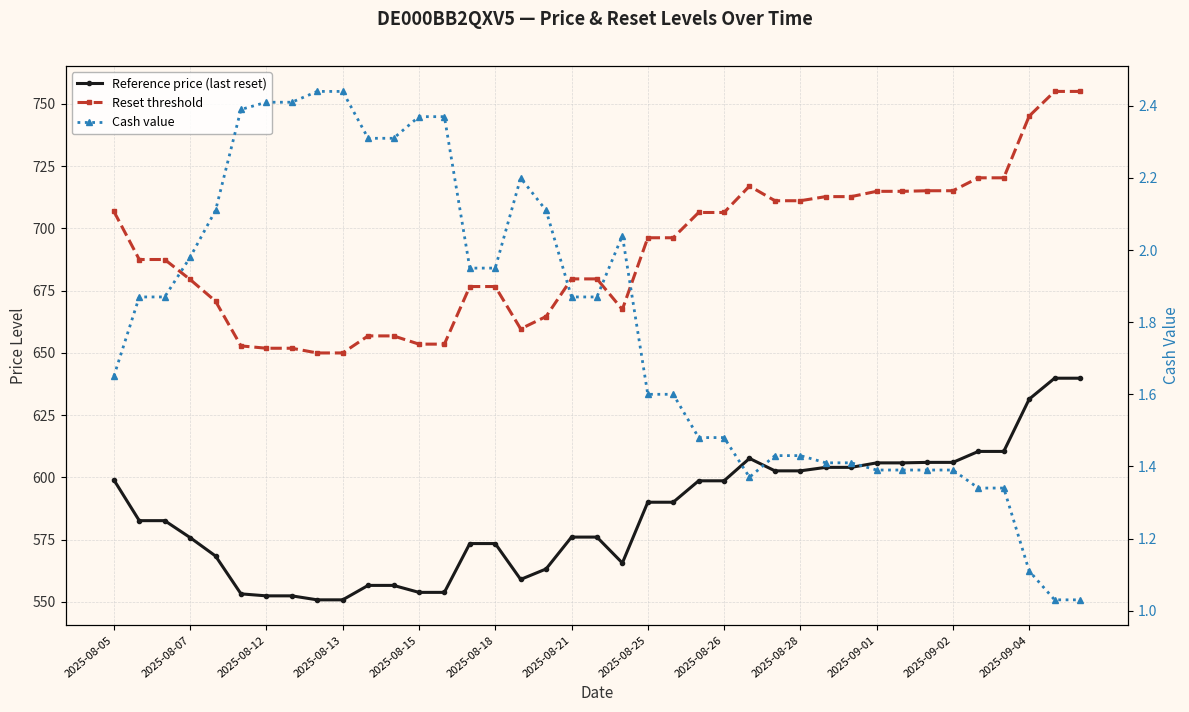

True or false: Reference price (last reset) has a value of 573.4 at 2025-08-18.

True